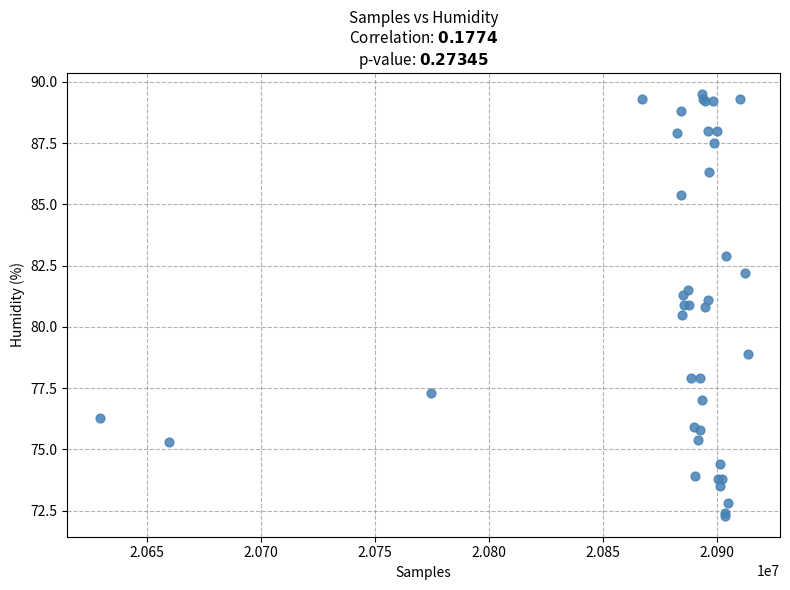

What Y value in the scatter plot is closest to 80?

80.5